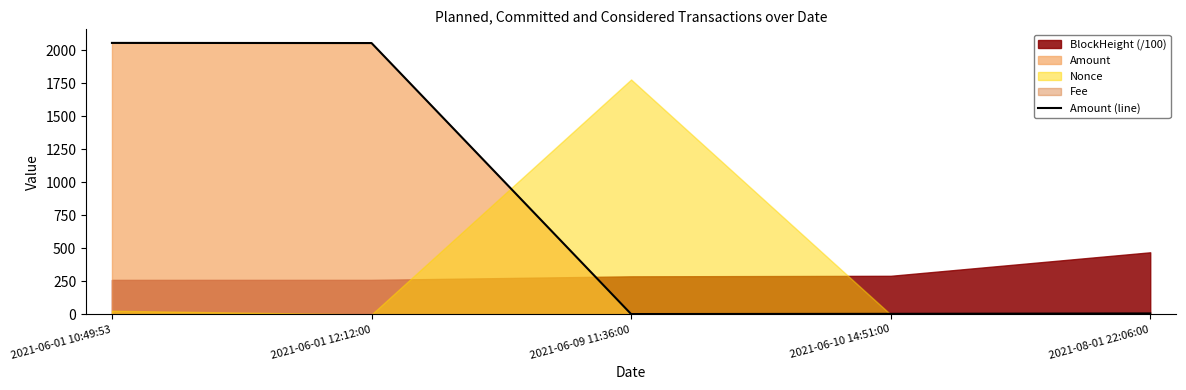

What is the sum of all values?

4125.7